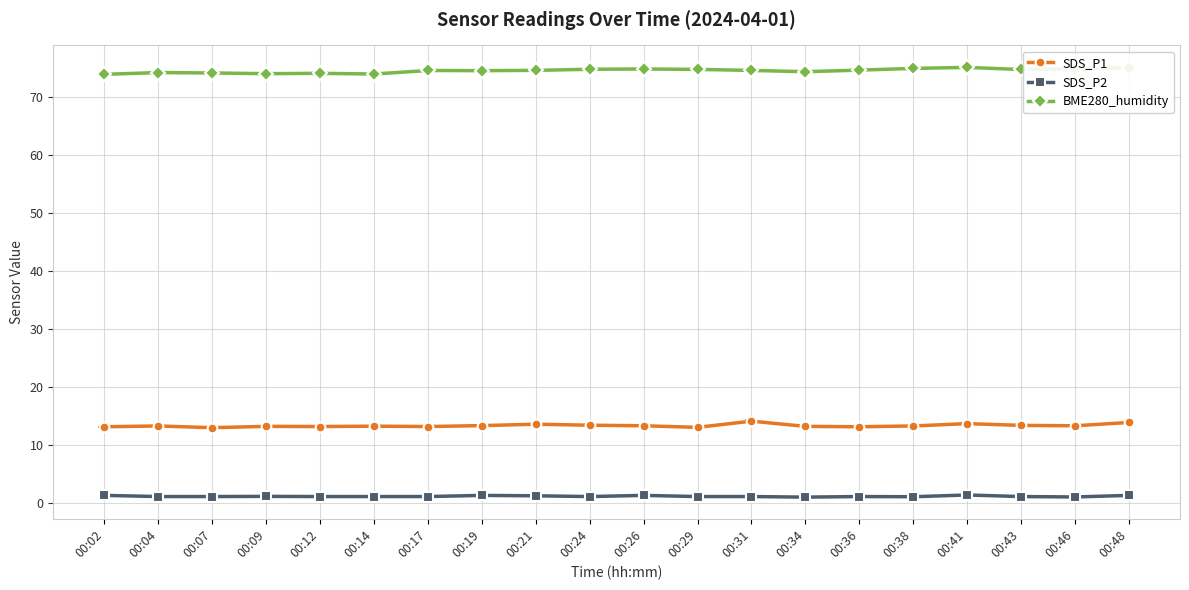

What is the average value of the BME280_humidity series?

74.5